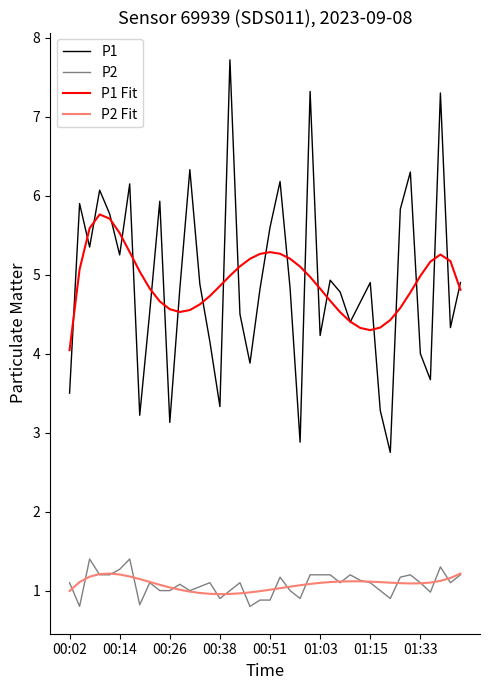

What is the highest value of the P2 series?

1.4